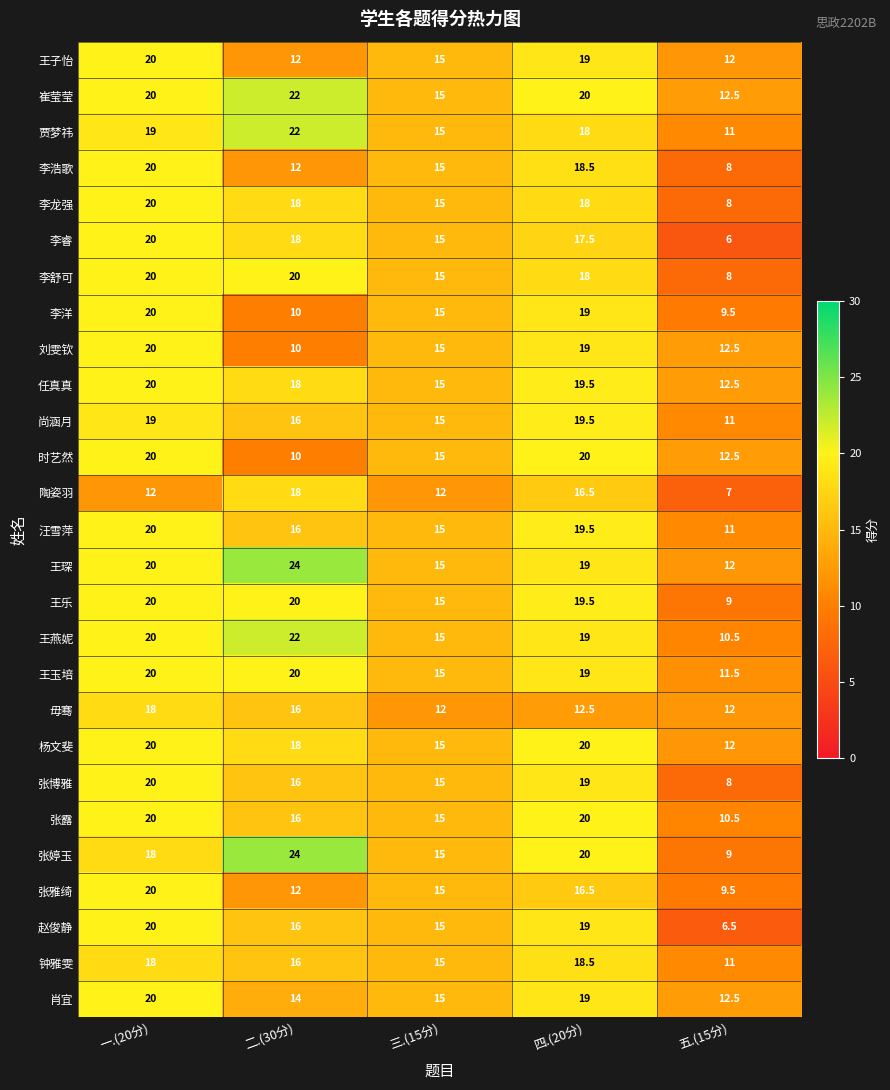

What is the approximate value of 汪雪萍 at 二.(30分)?

16.0